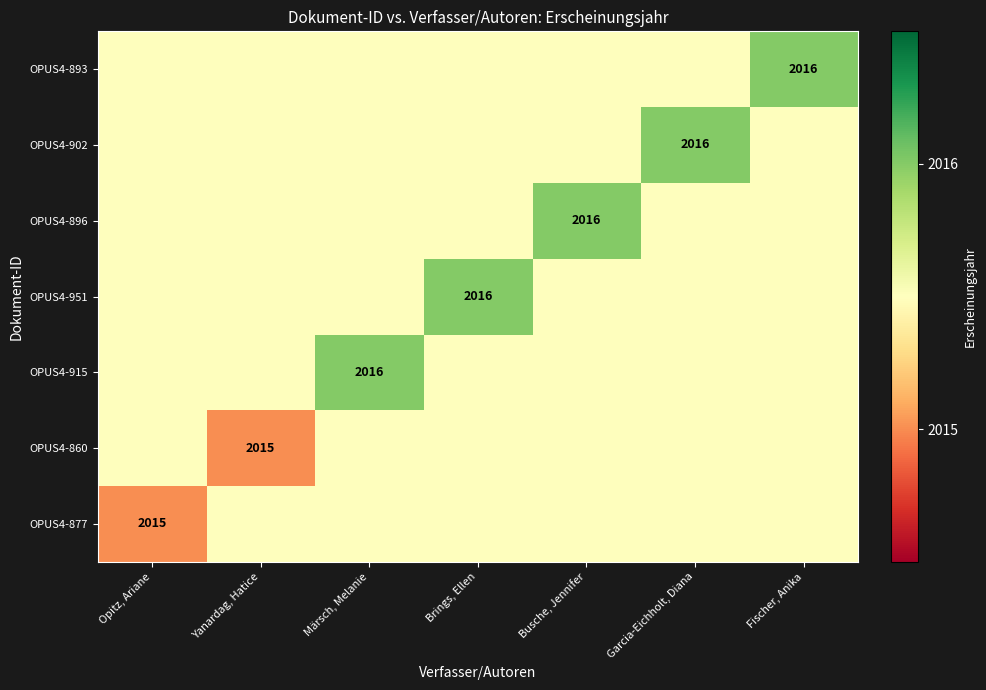

What is the difference between the highest and lowest values at Fischer, Anika?

0.5